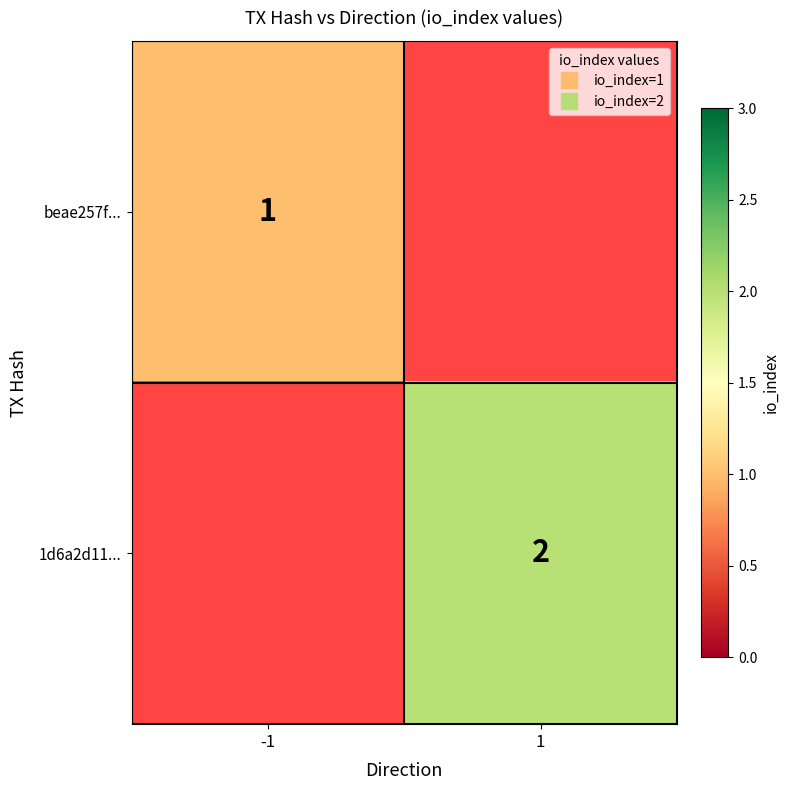

Count the number of categories in the chart.

2